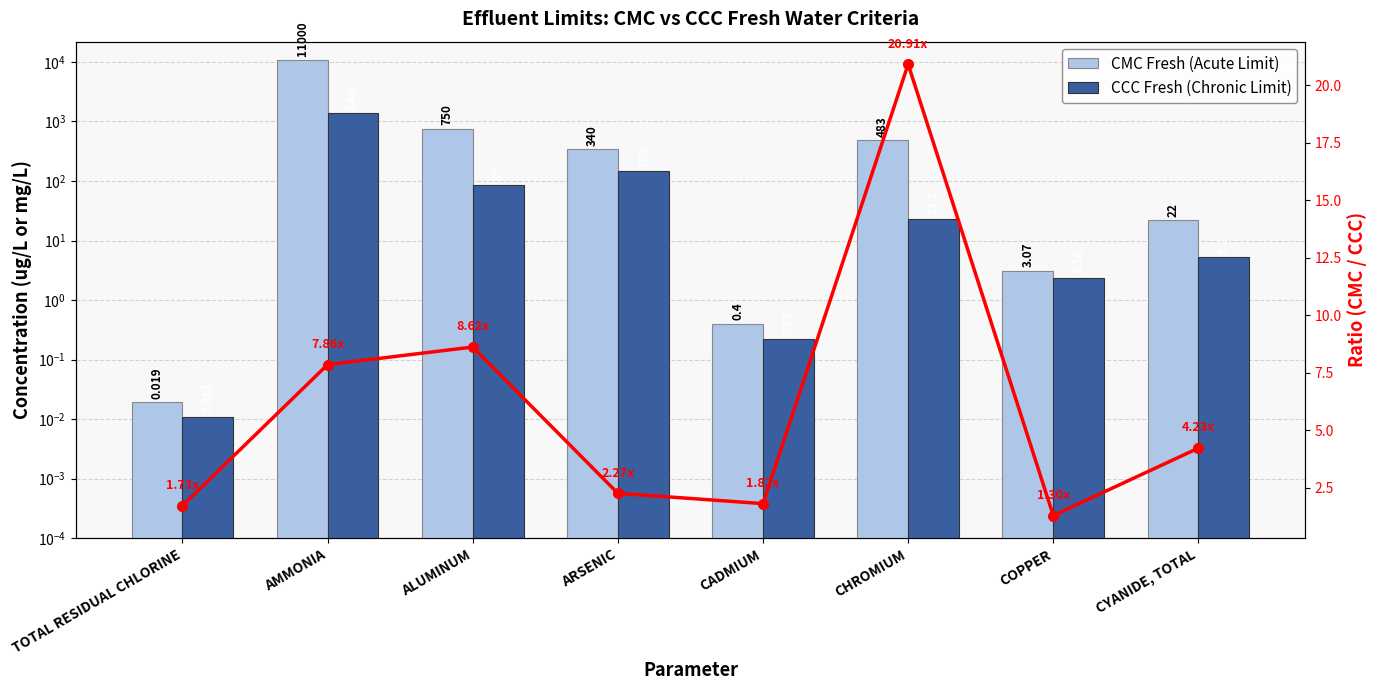

Which series has the largest total across all categories?

CMC Fresh (Acute Limit)